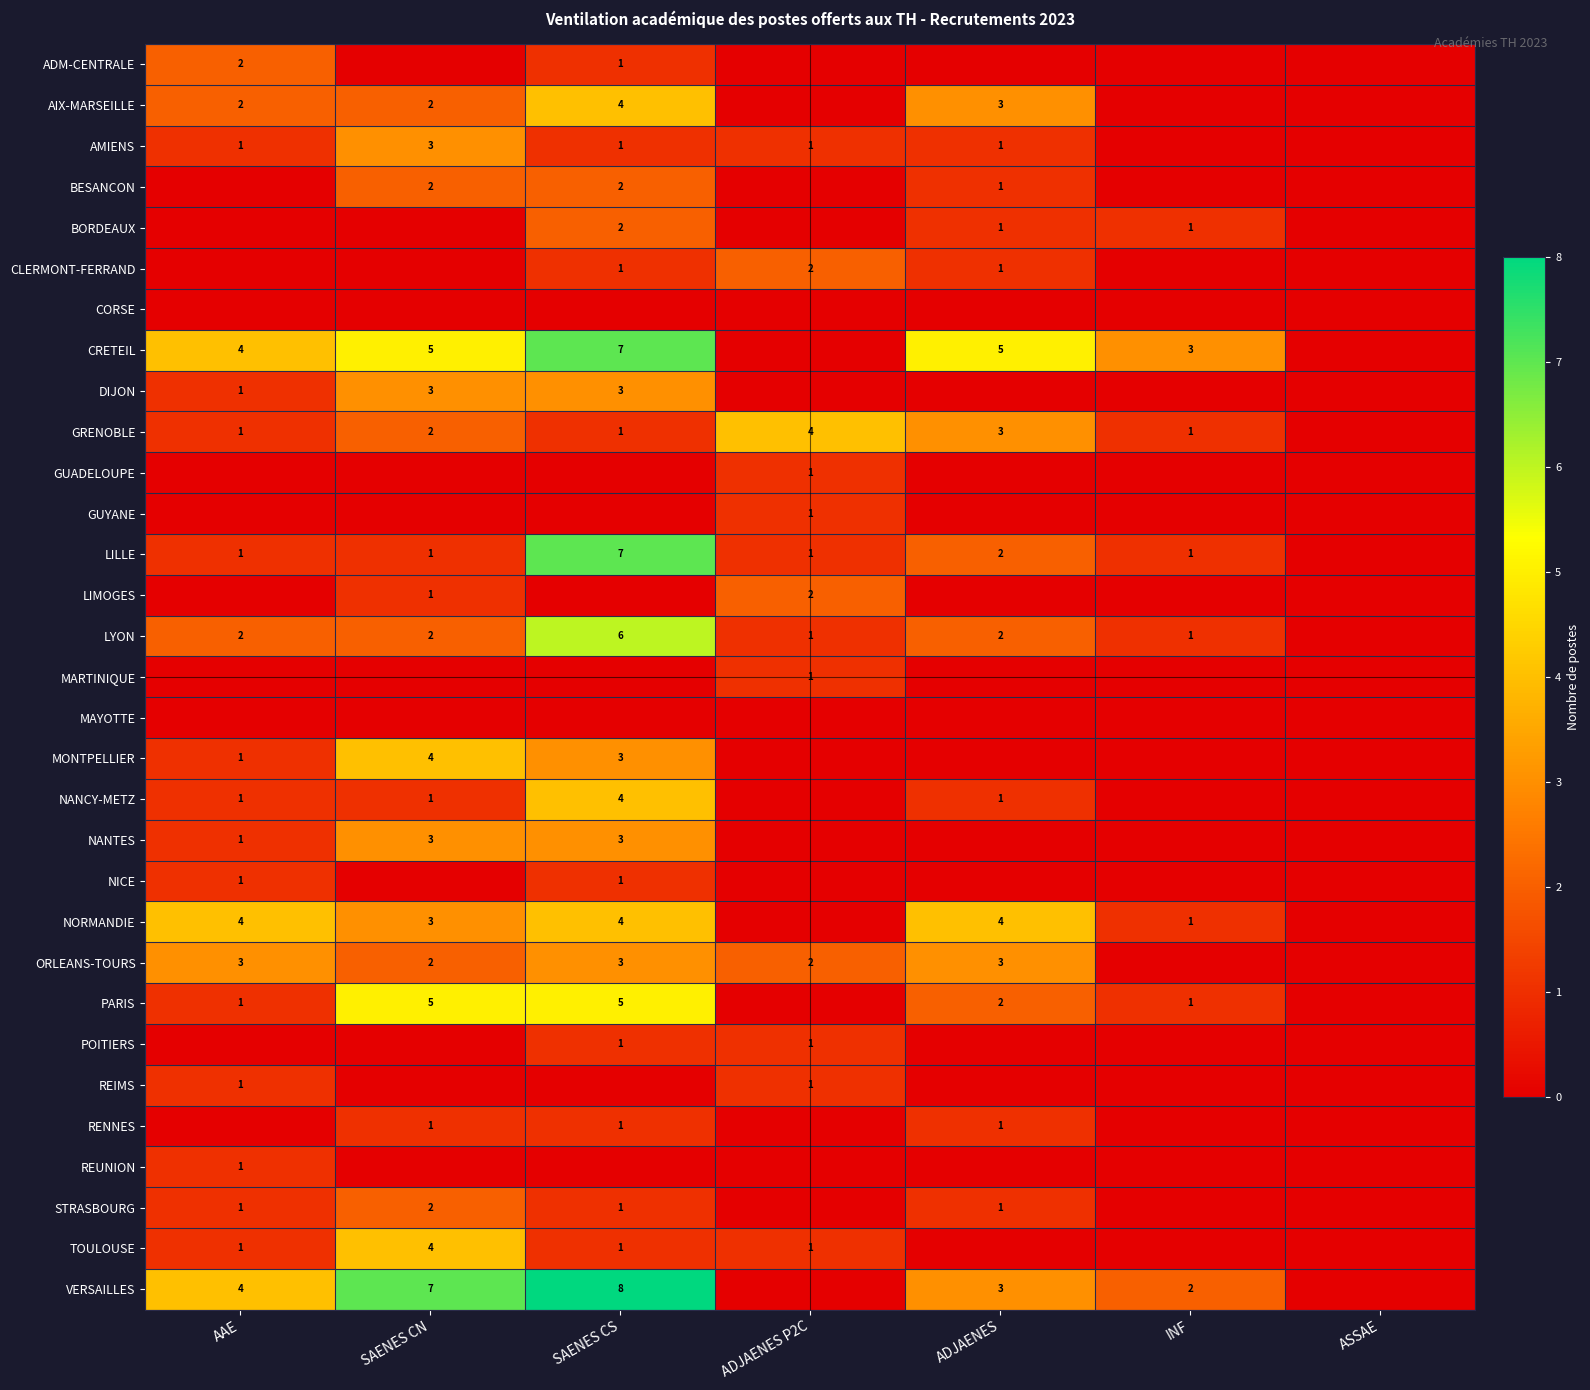

At which category does the chart reach its minimum across all series?

SAENES CN